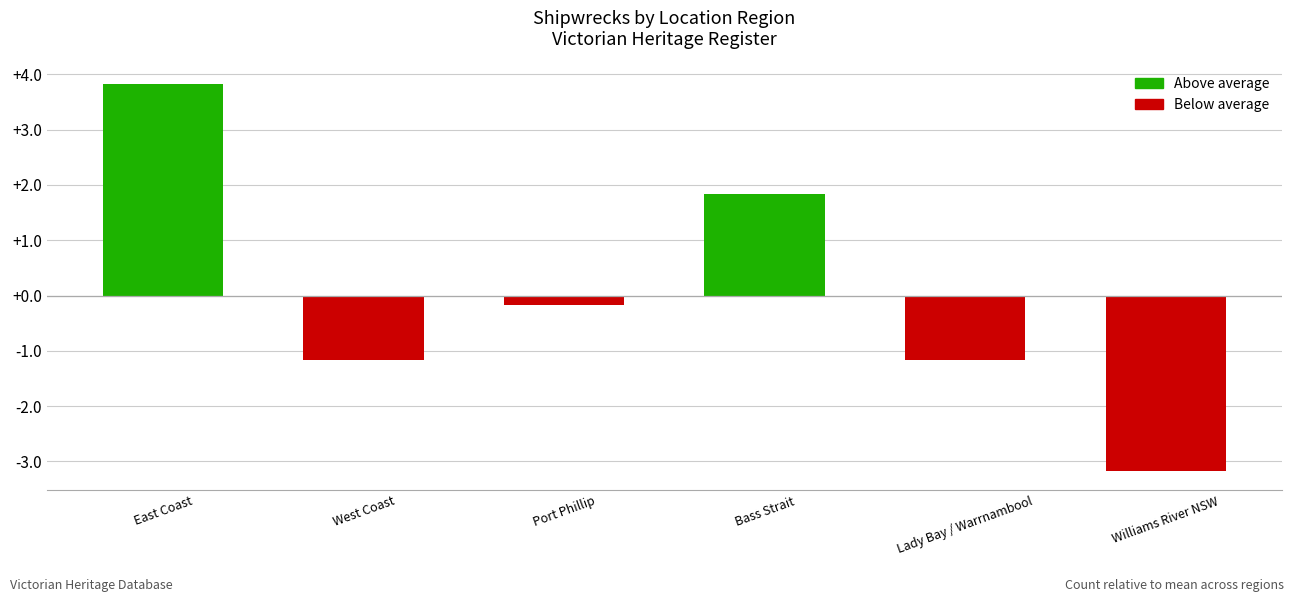

Which label corresponds to the largest value in the chart?

East Coast